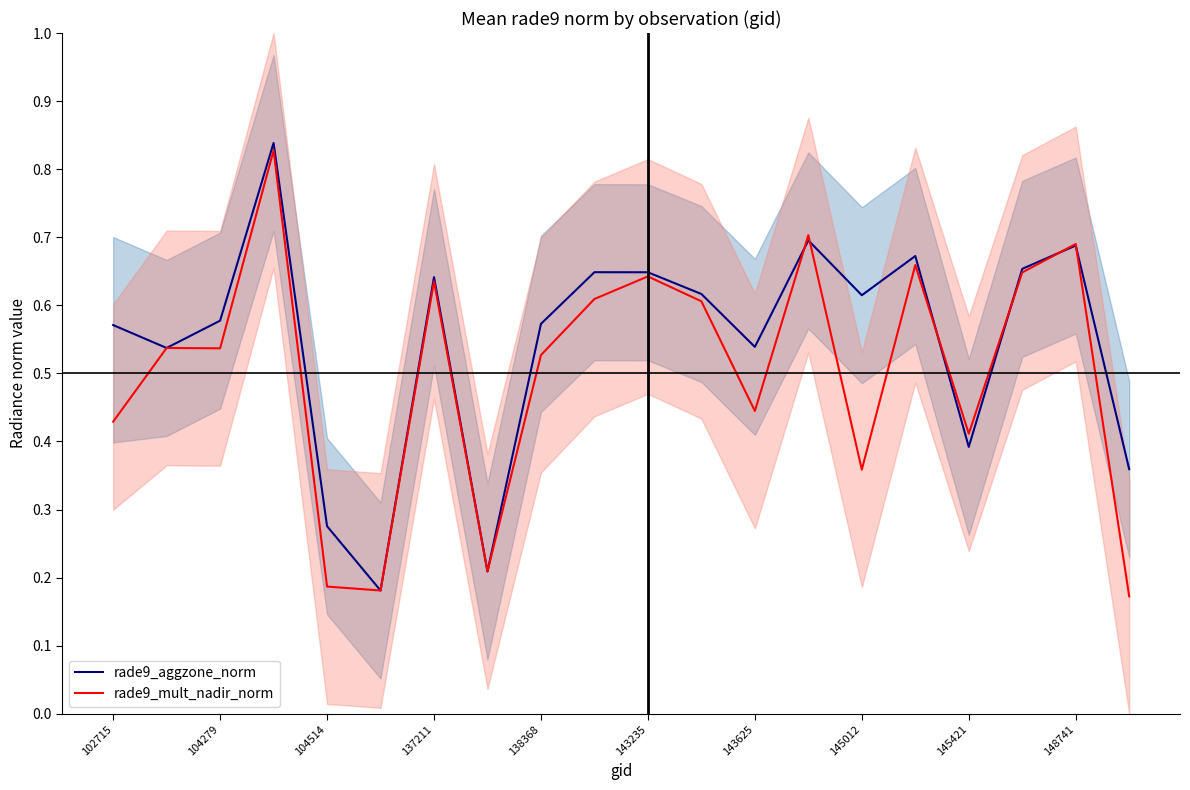

Is the value of rade9_mult_nadir_norm at 137211 greater than the value of rade9_aggzone_norm at 145012?

Yes